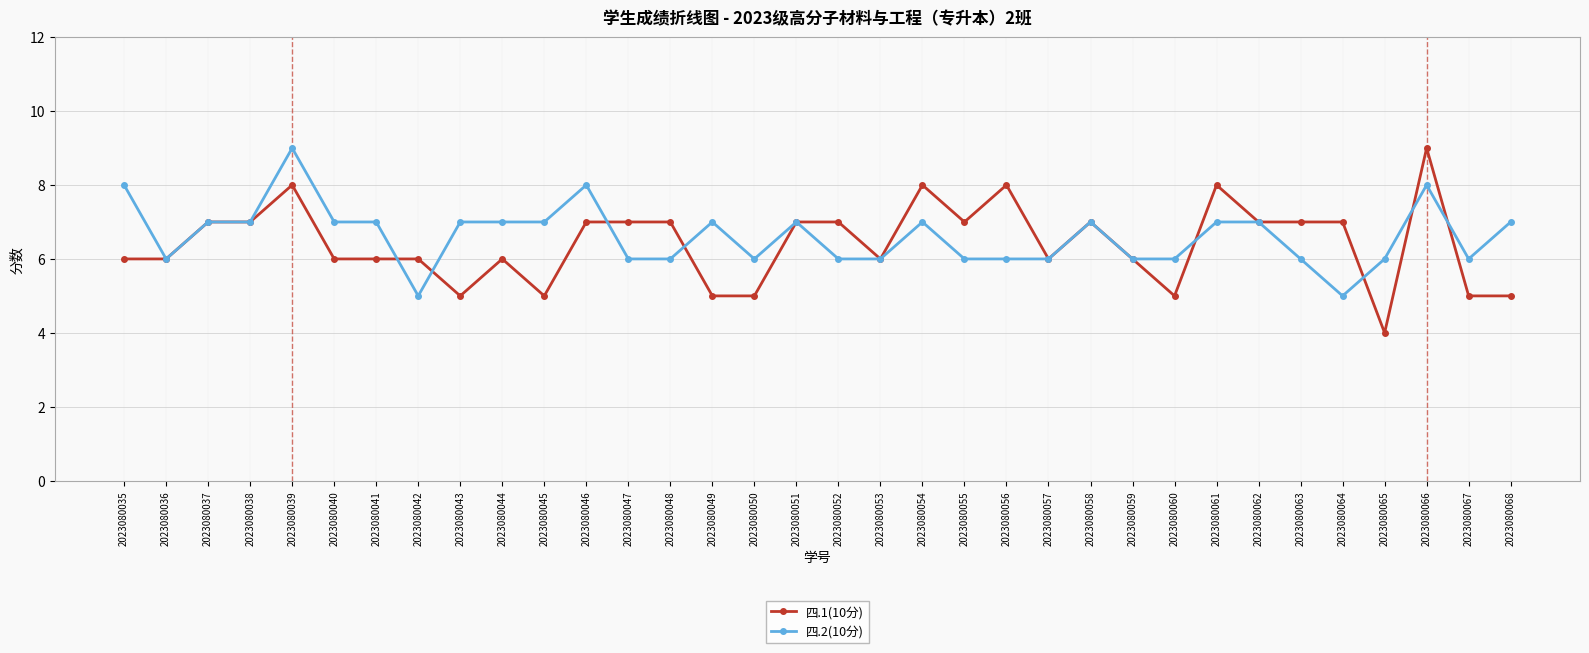

What is the total value across all series at 2023080065?

10